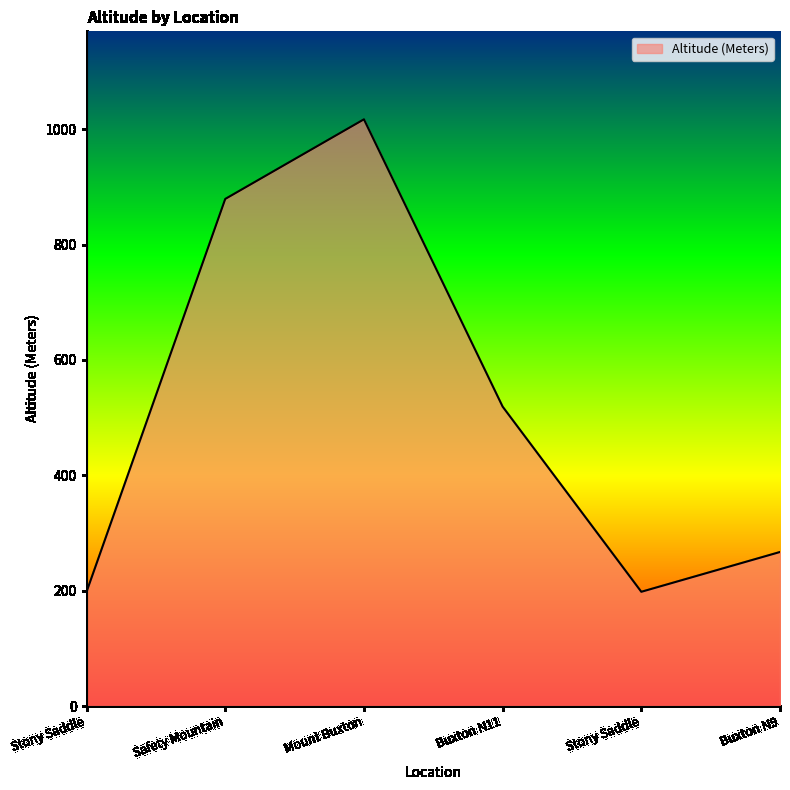

Where is the first local minimum?

Stony Saddle